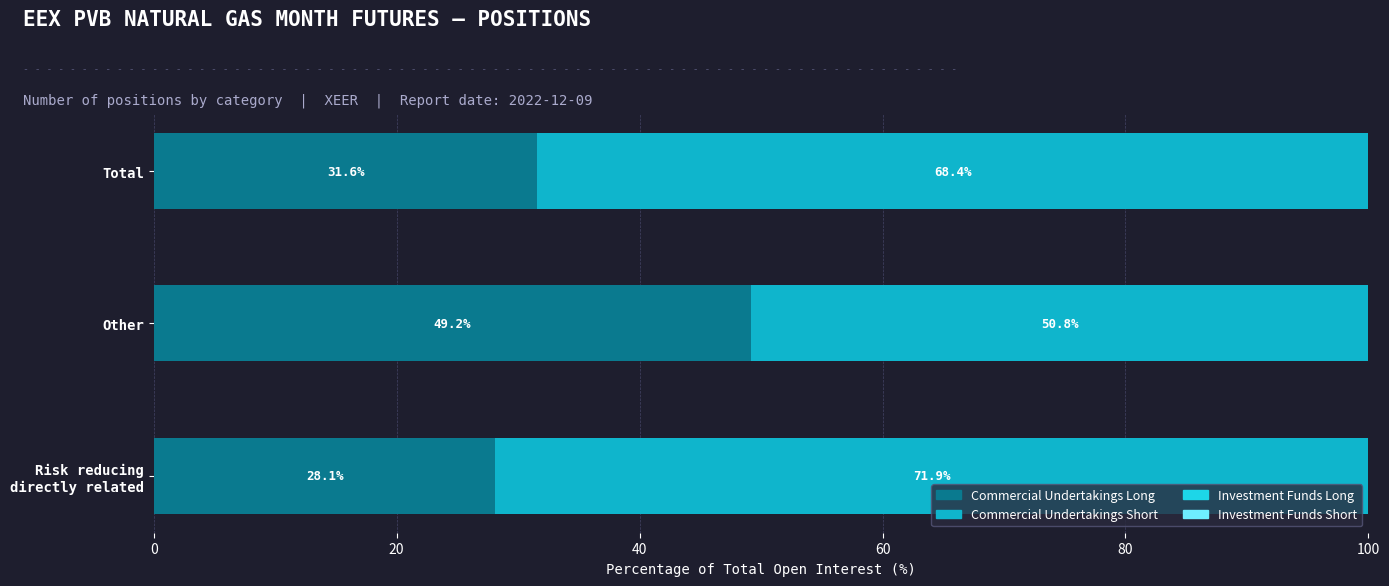

What is the minimum value for Commercial Undertakings Long?

28.1